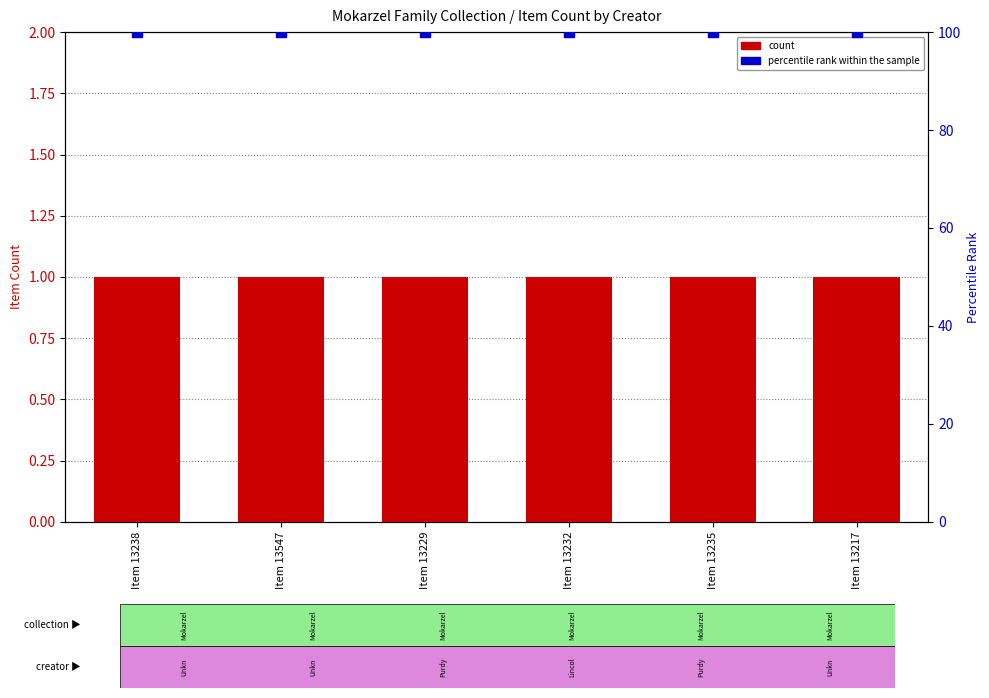

What are all the series names shown in the legend?

count, percentile rank within the sample